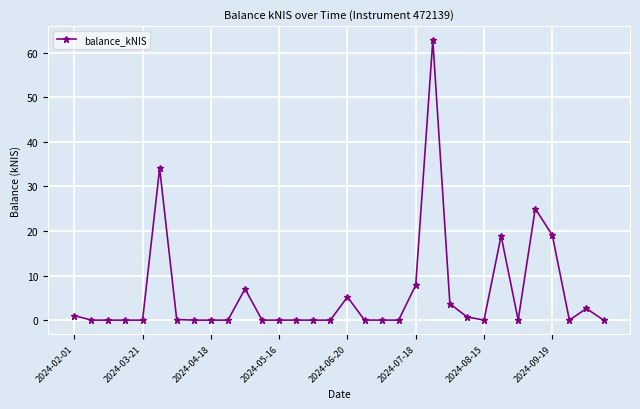

What is the maximum value shown in the chart?

62.8